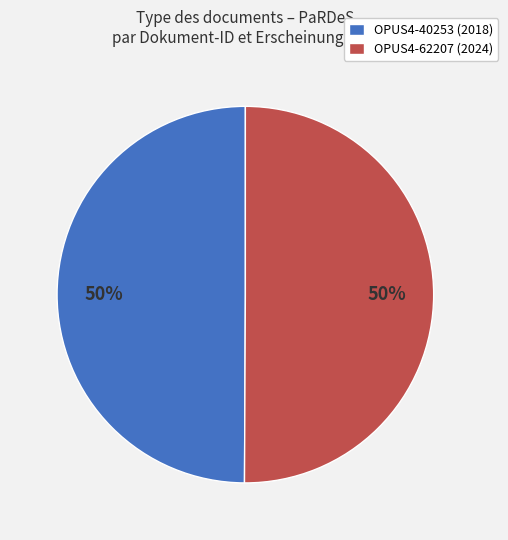

What is the ratio of the value at OPUS4-40253 (2018) to the value at OPUS4-62207 (2024)?

1.0